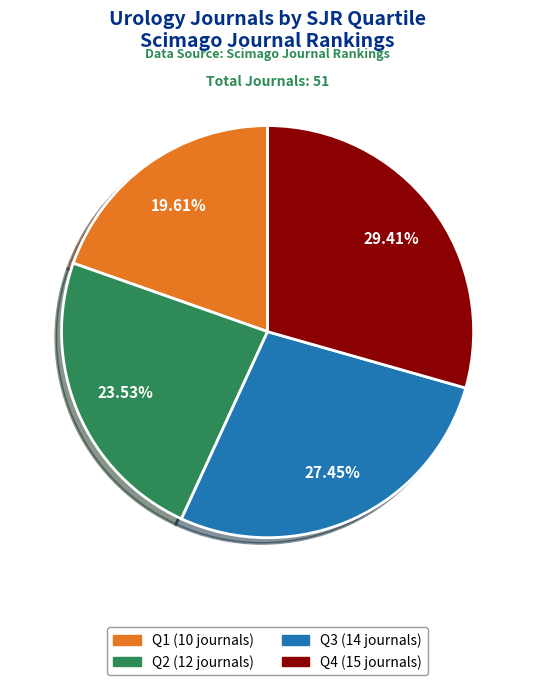

How many slices are in this pie chart?

4